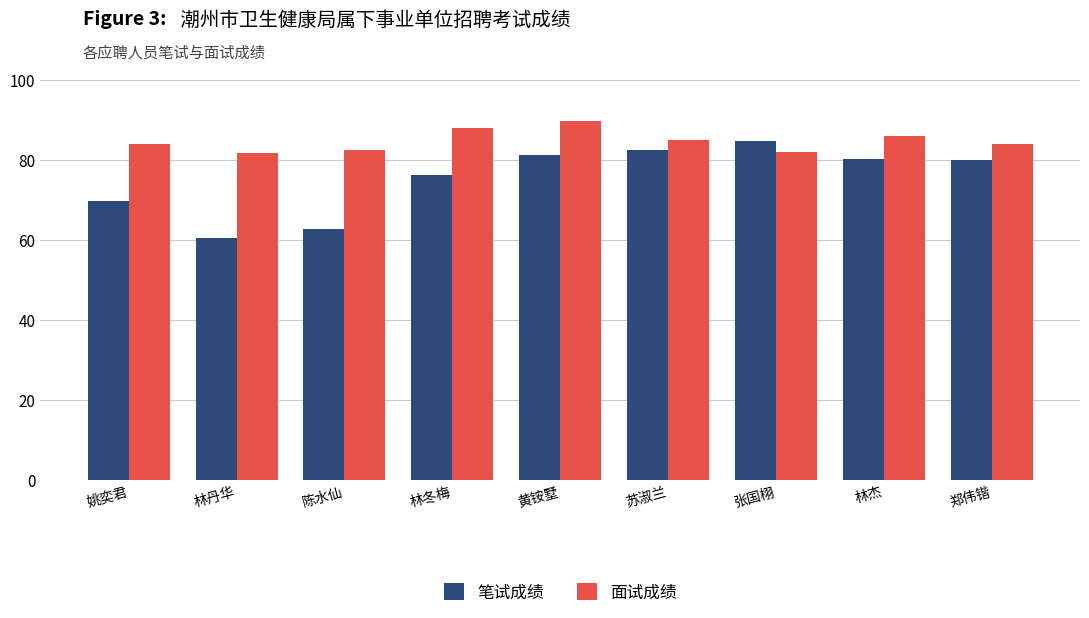

How many bars are there in total?

18